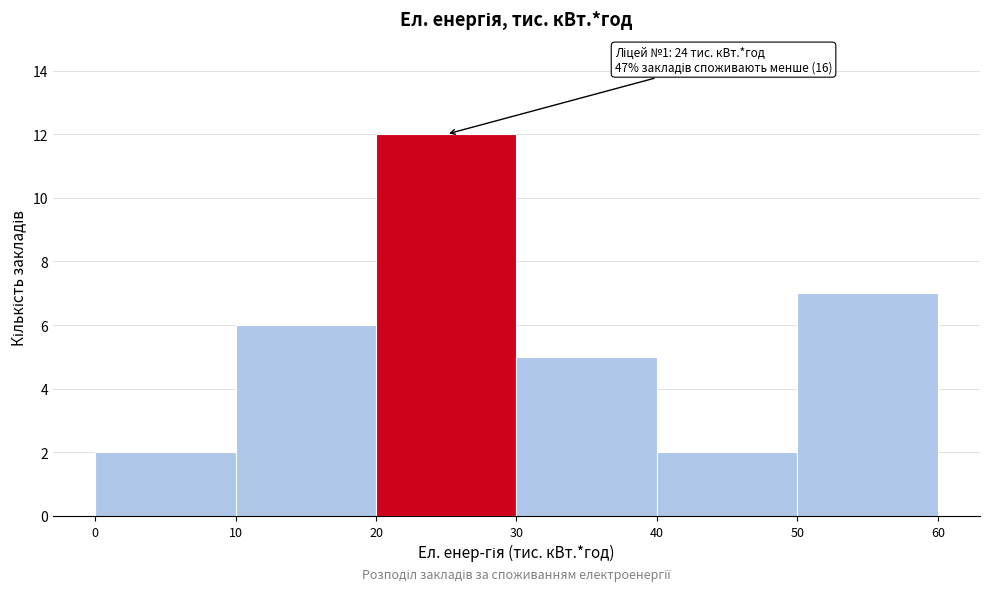

Which range on the x-axis has the tallest bar?

20 to 30